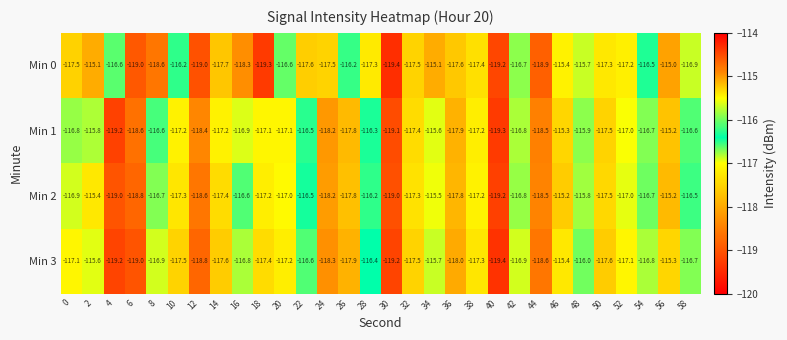

The Min 0 series shows -115.1 at 2. True or false?

True